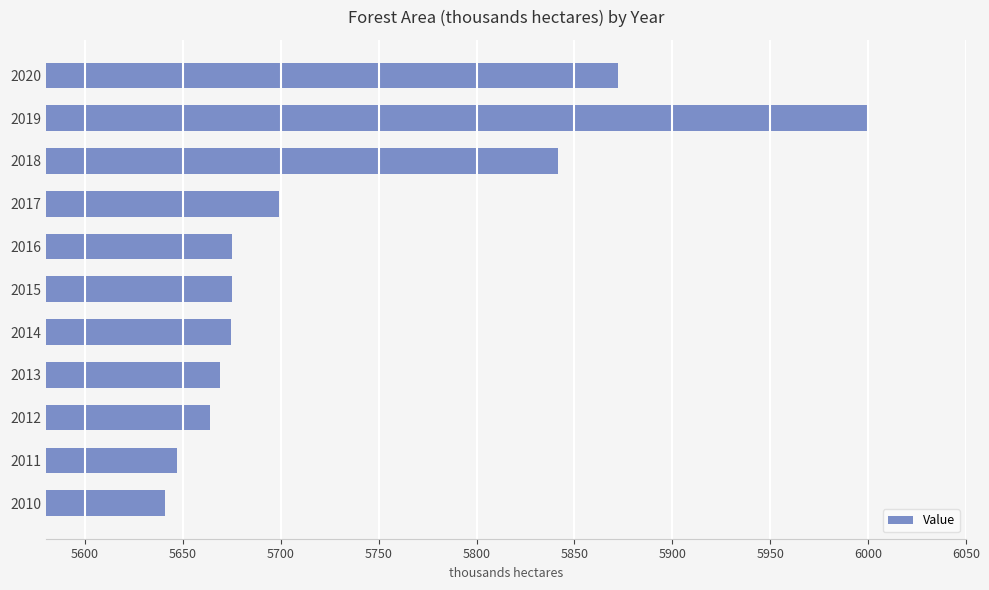

What is the change in value from 2012 to 2014?

+10.9